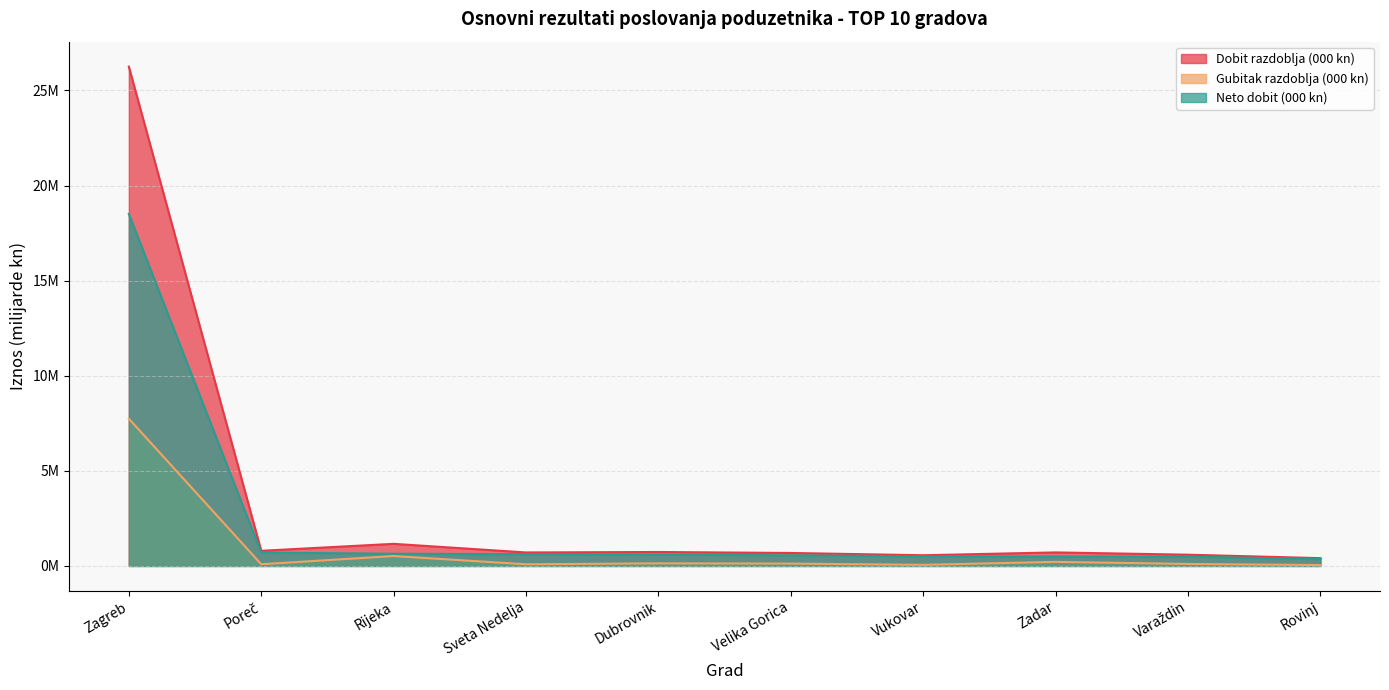

Rank the series by their maximum value, from lowest to highest.

Gubitak razdoblja (000 kn), Neto dobit (000 kn), Dobit razdoblja (000 kn)